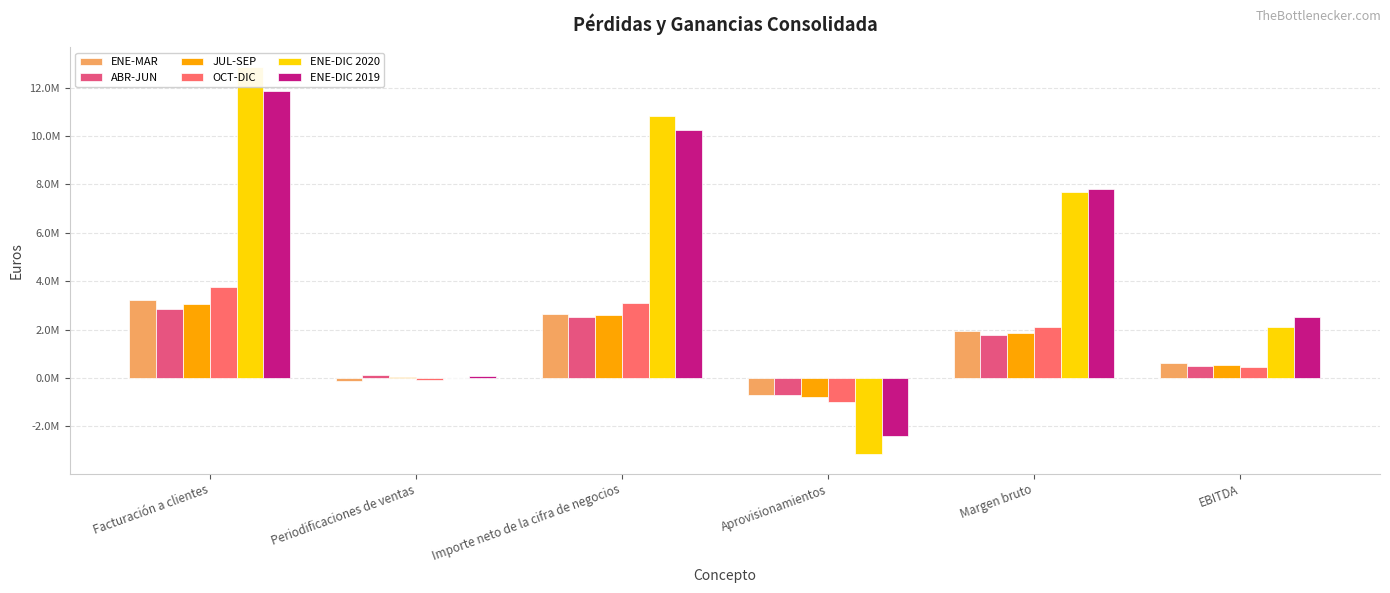

What are all the series names shown in the legend?

ENE-MAR, ABR-JUN, JUL-SEP, OCT-DIC, ENE-DIC 2020, ENE-DIC 2019